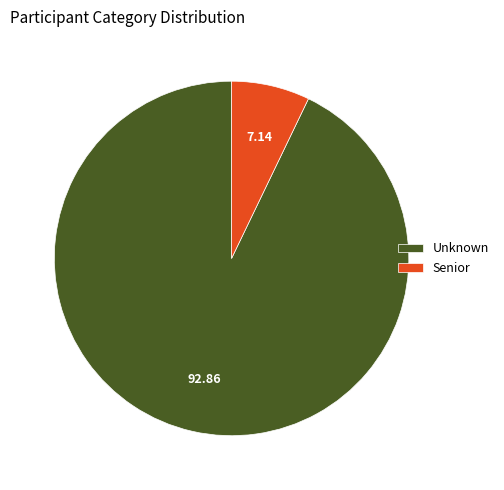

What is the ratio of the value at Unknown to the value at Senior?

13.0